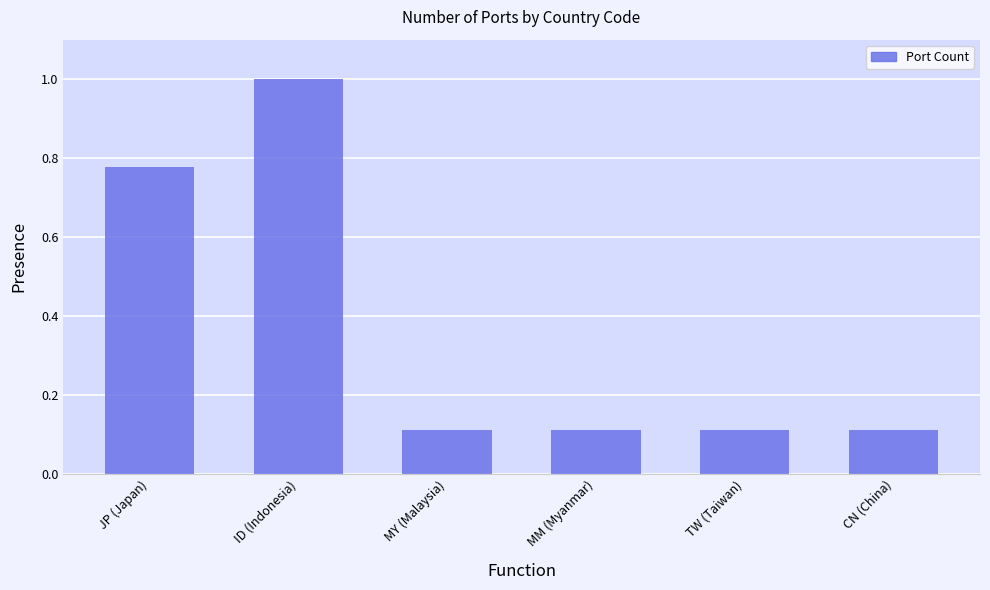

The value at MM (Myanmar) is 0.2. True or false?

False